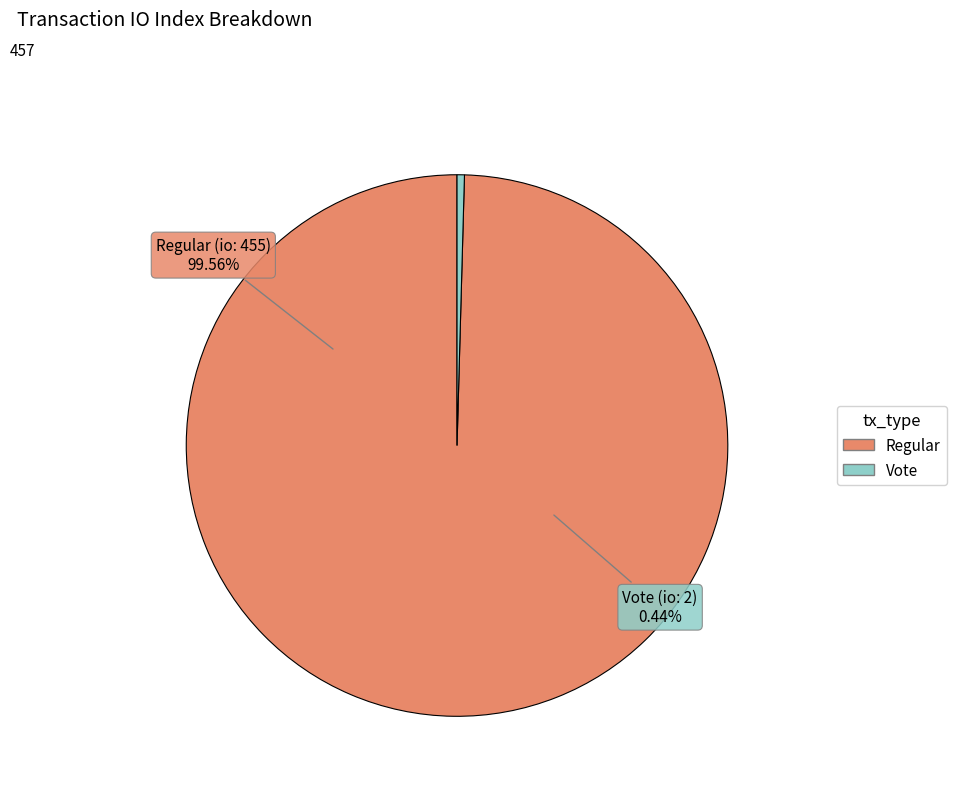

Does io_index_2 account for over 50% of the chart?

No